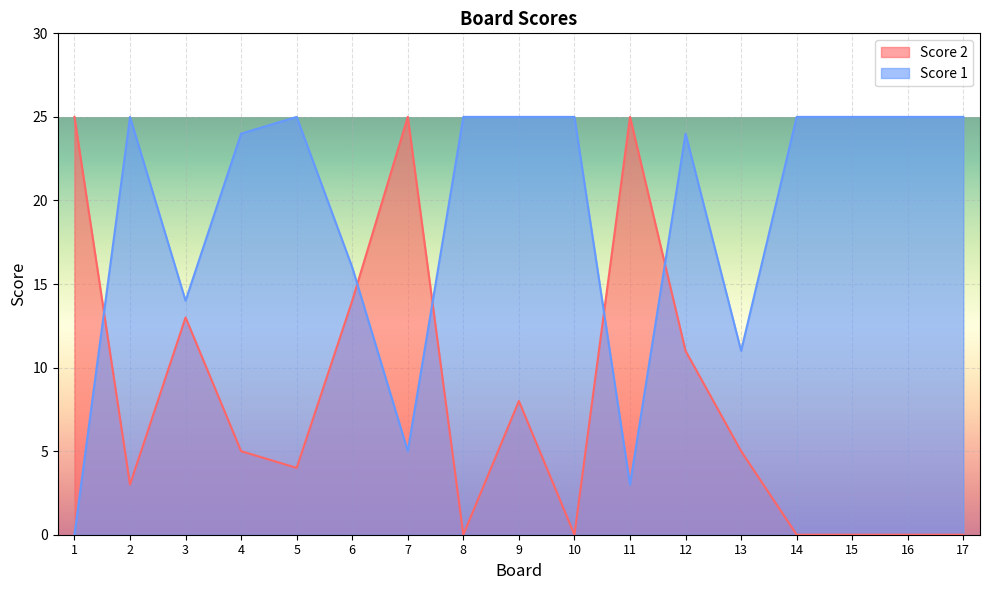

What is the difference between the Score 1 values at 17 and 12?

1